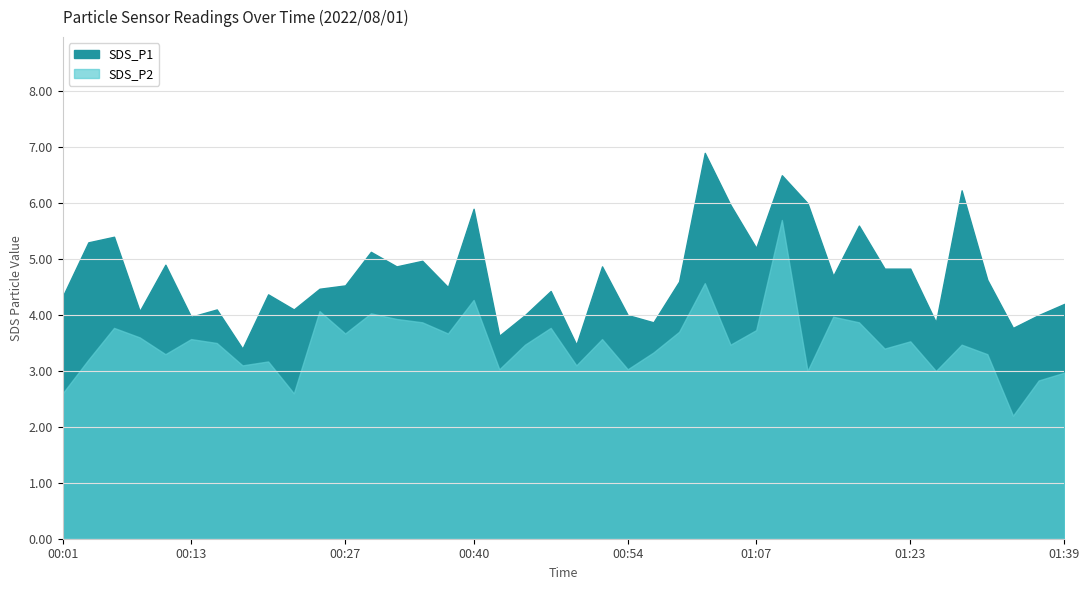

What is the maximum value shown in the chart?

6.9